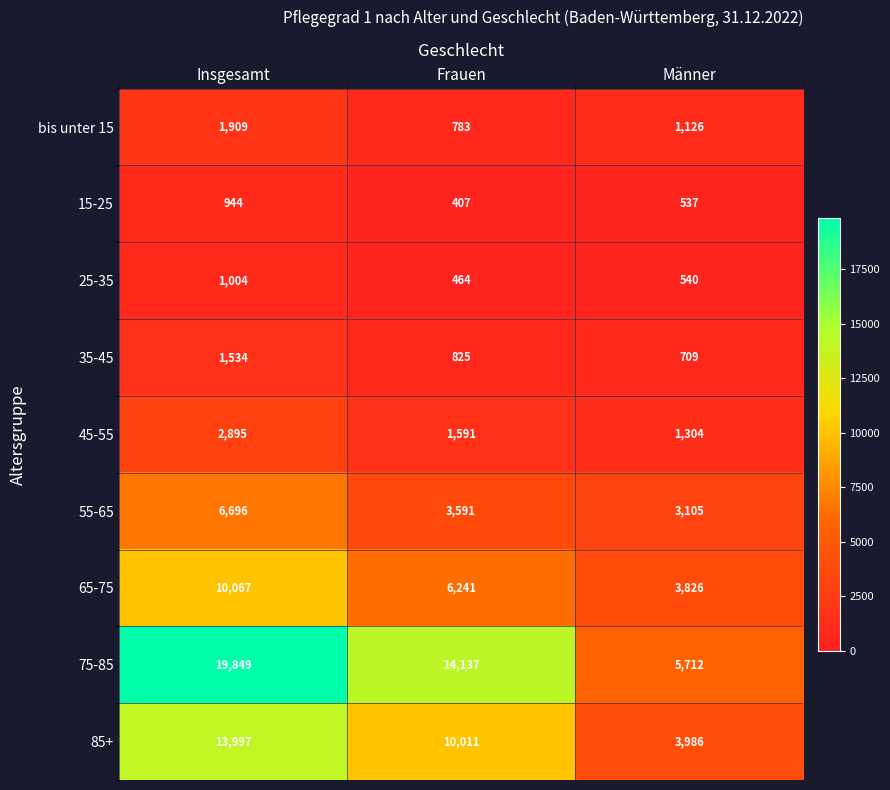

Where is bis unter 15 nearest to the value 1346?

Männer